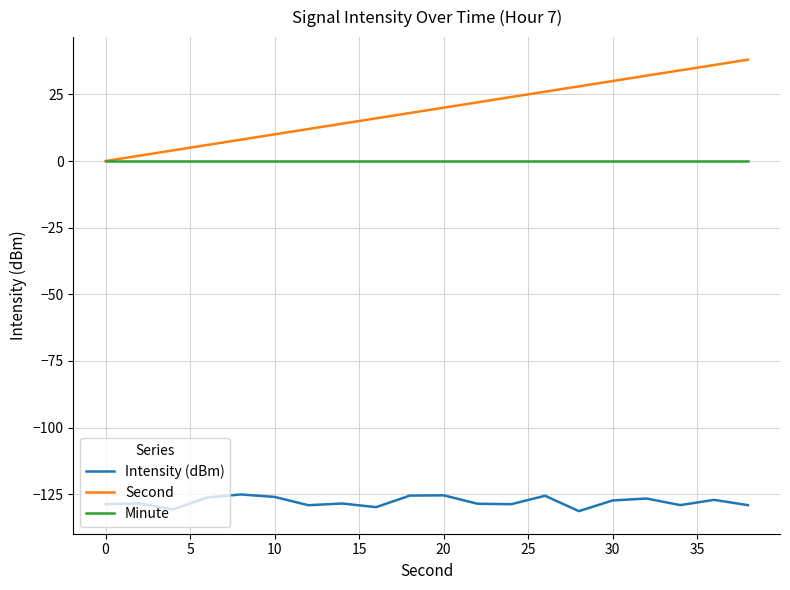

True or false: Second and Intensity (dBm) intersect in this chart.

False